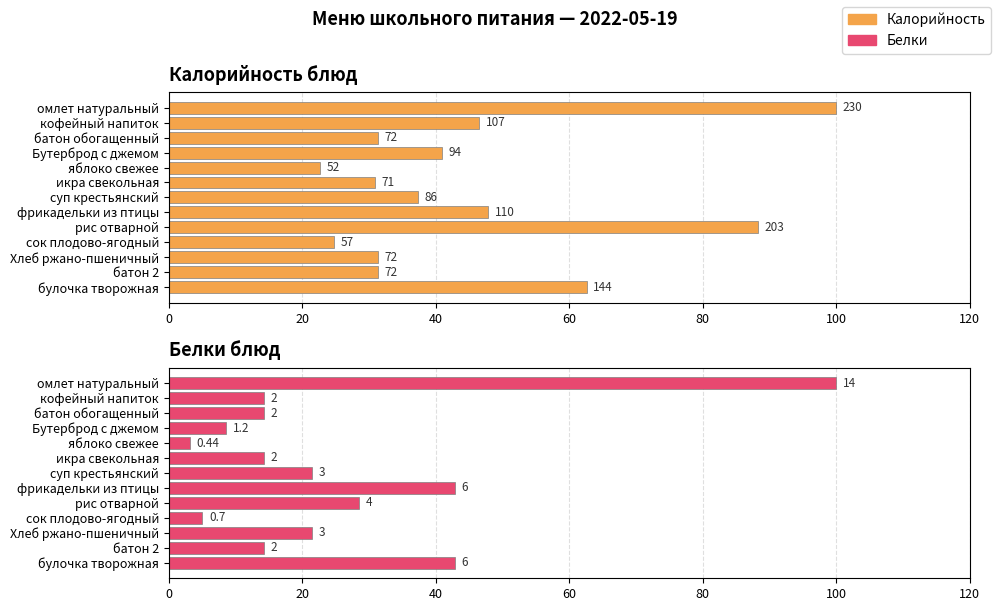

How many data points in Калорийность are less than 37?

6